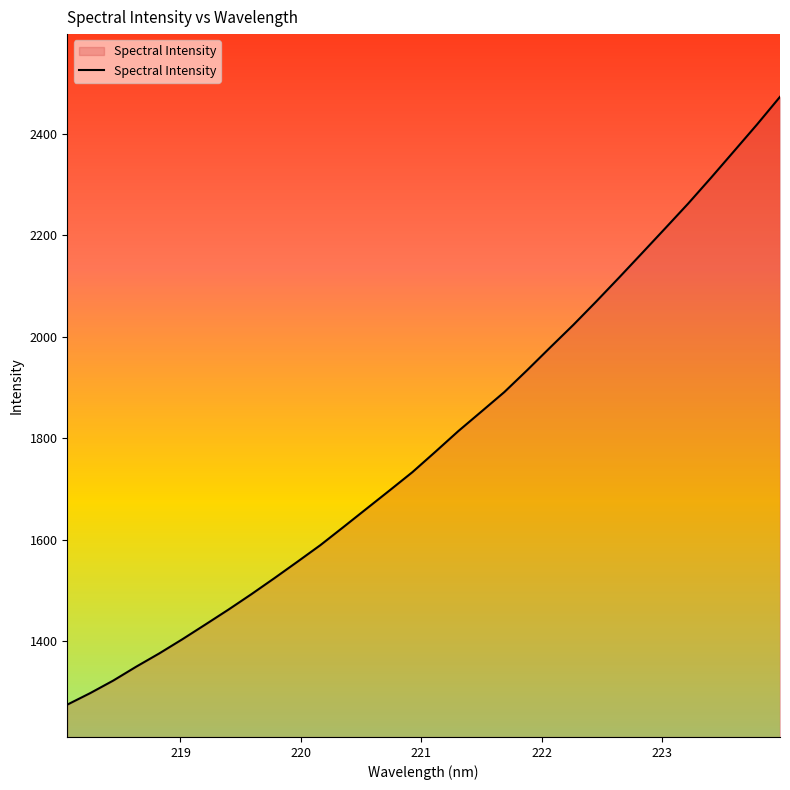

What is the minimum value shown in the chart?

1274.7